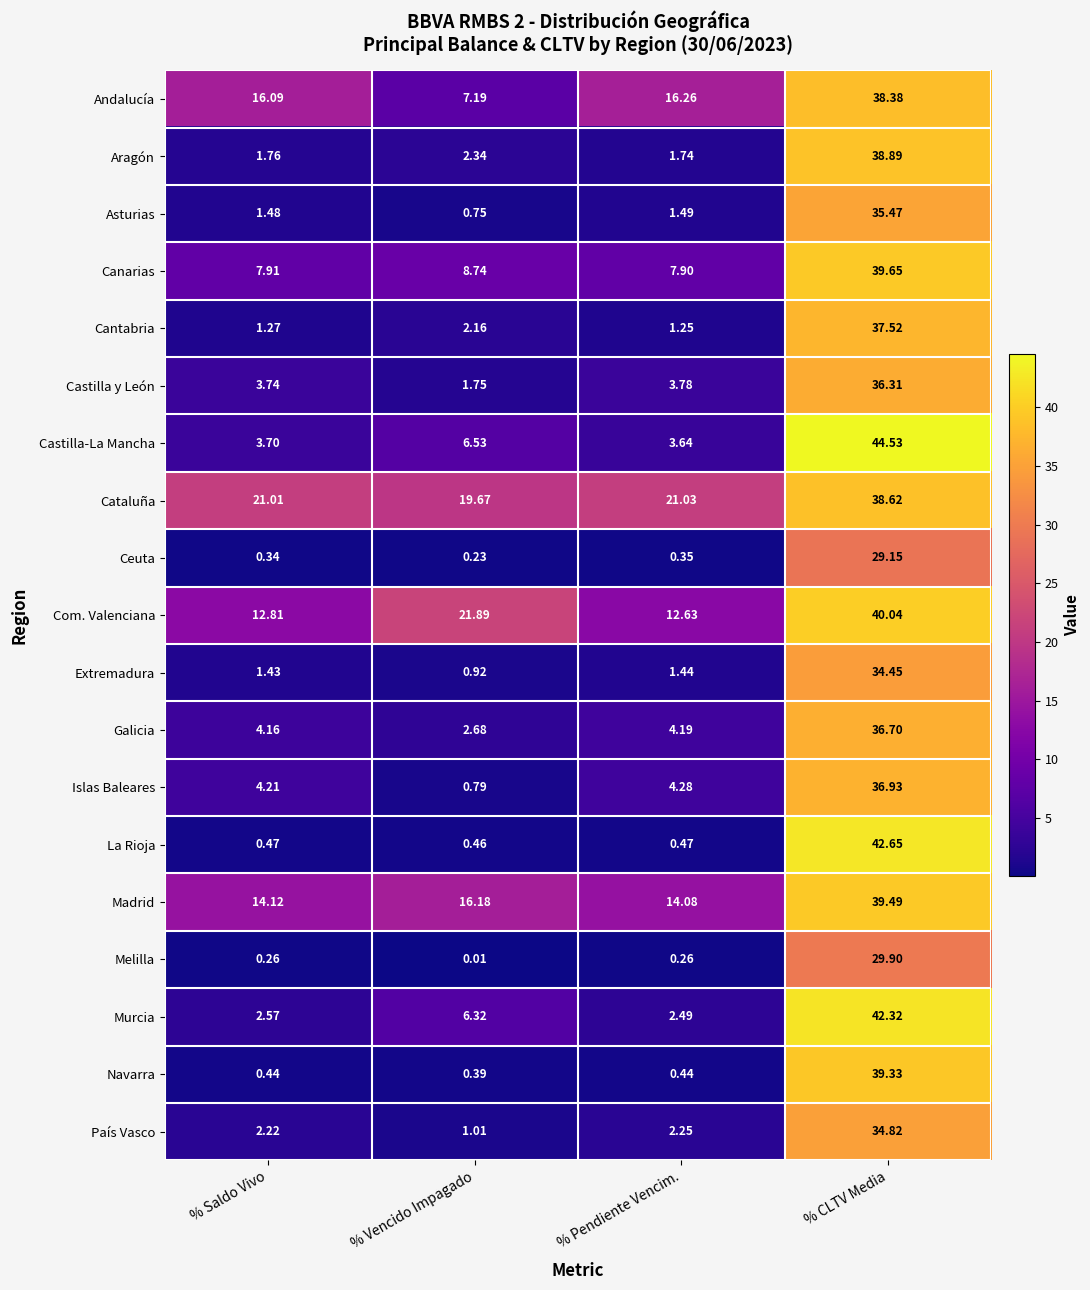

Which category has the lowest value across all series?

% Vencido Impagado